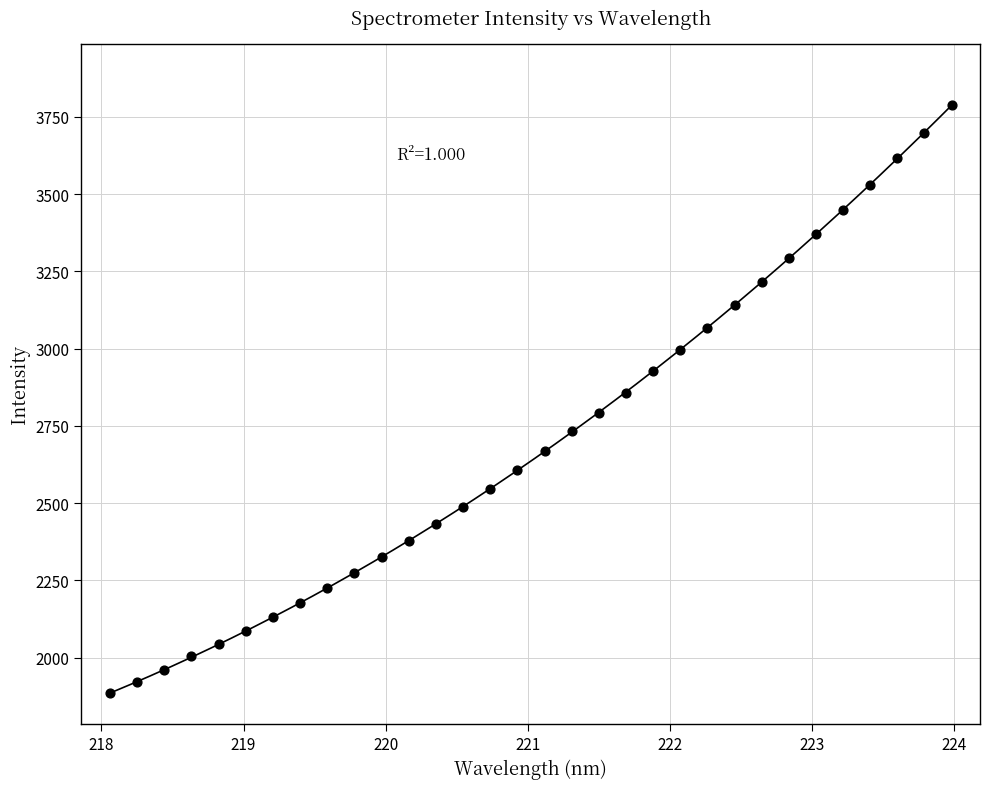

What is the range of Y values (max minus min)?

1902.4